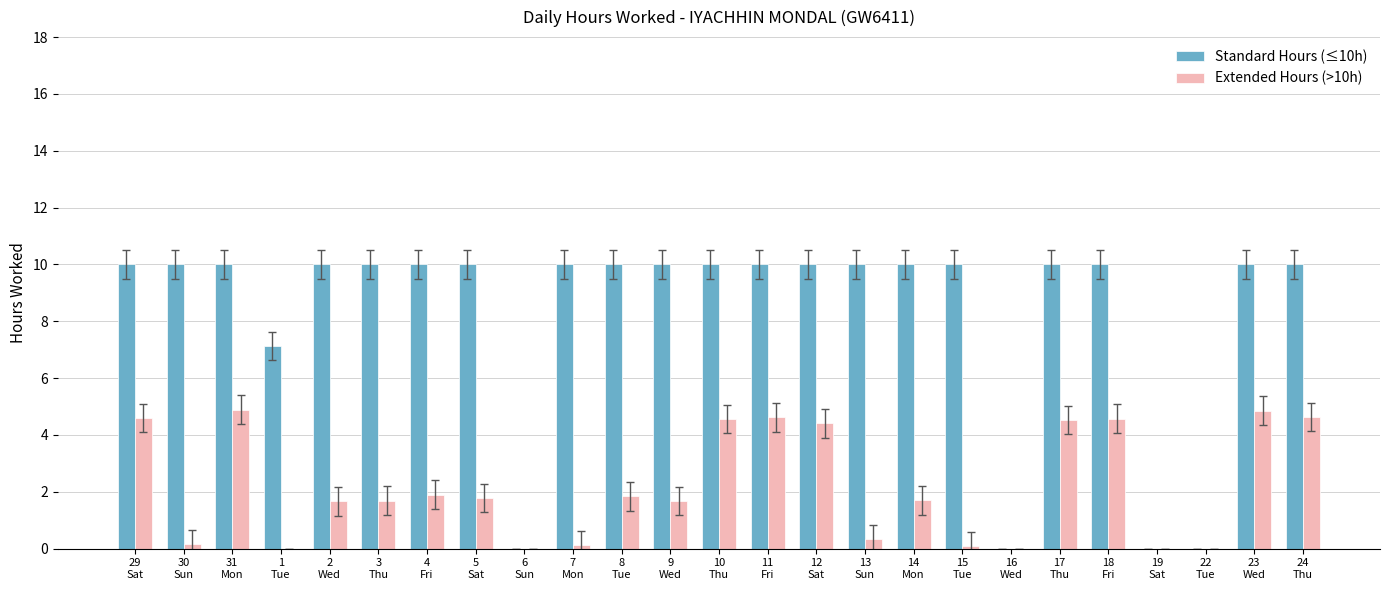

Is it true that Standard Hours (≤10h) equals 10.0 at 10
Thu?

True